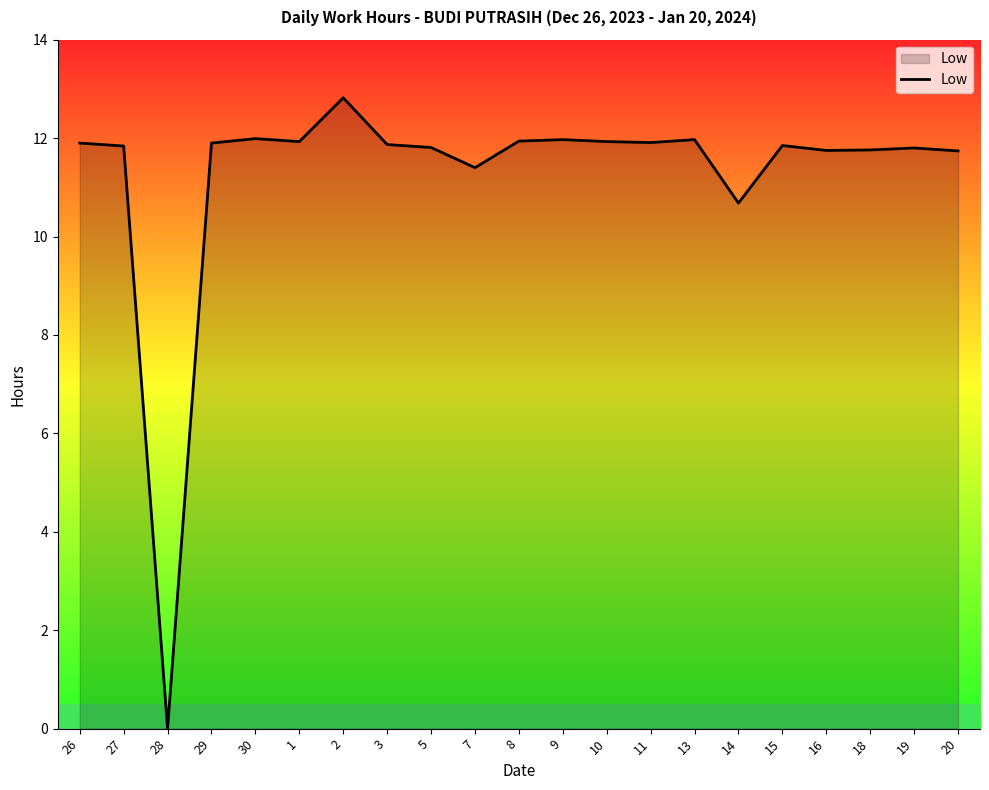

What position from the left is 5?

9